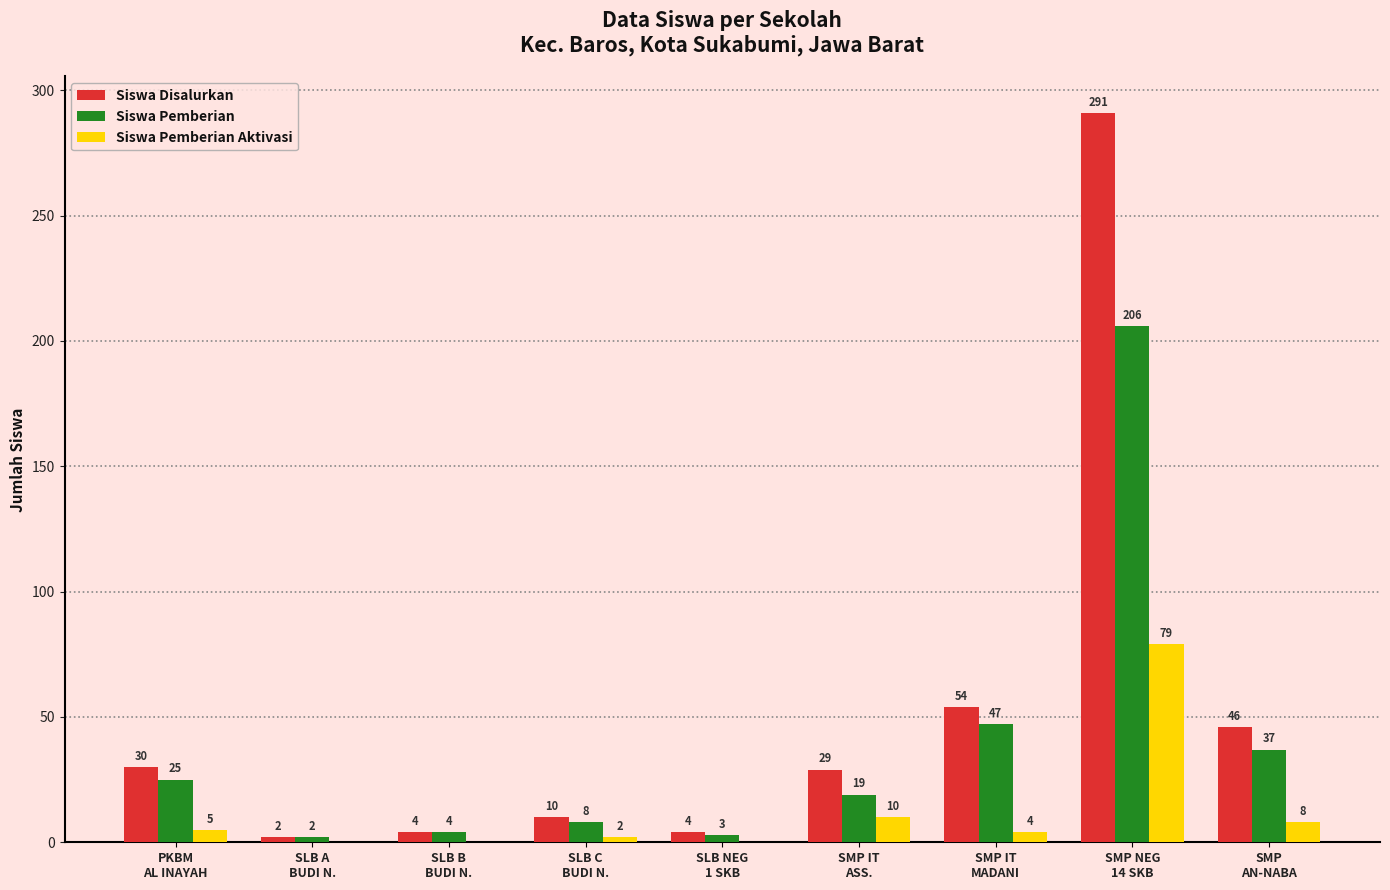

What is the average value of the Siswa Pemberian series?

39